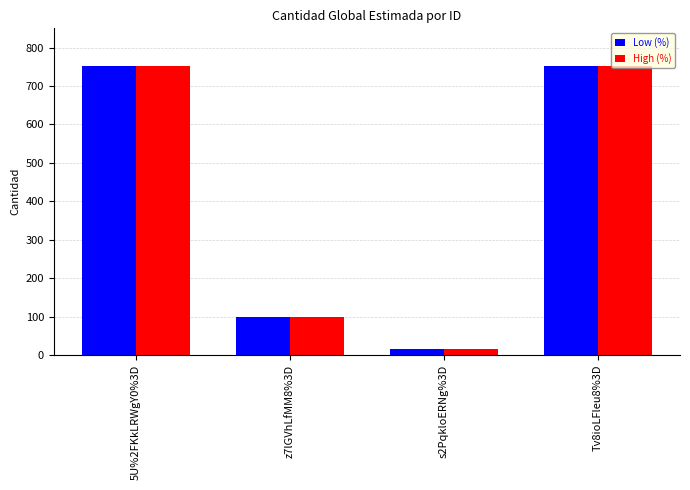

What is the total value across all series at 5U%2FKkLRWgY0%3D?

1502